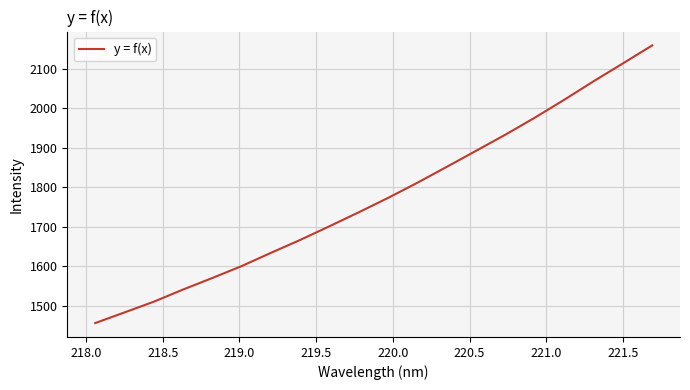

What is the greatest value displayed?

2158.4